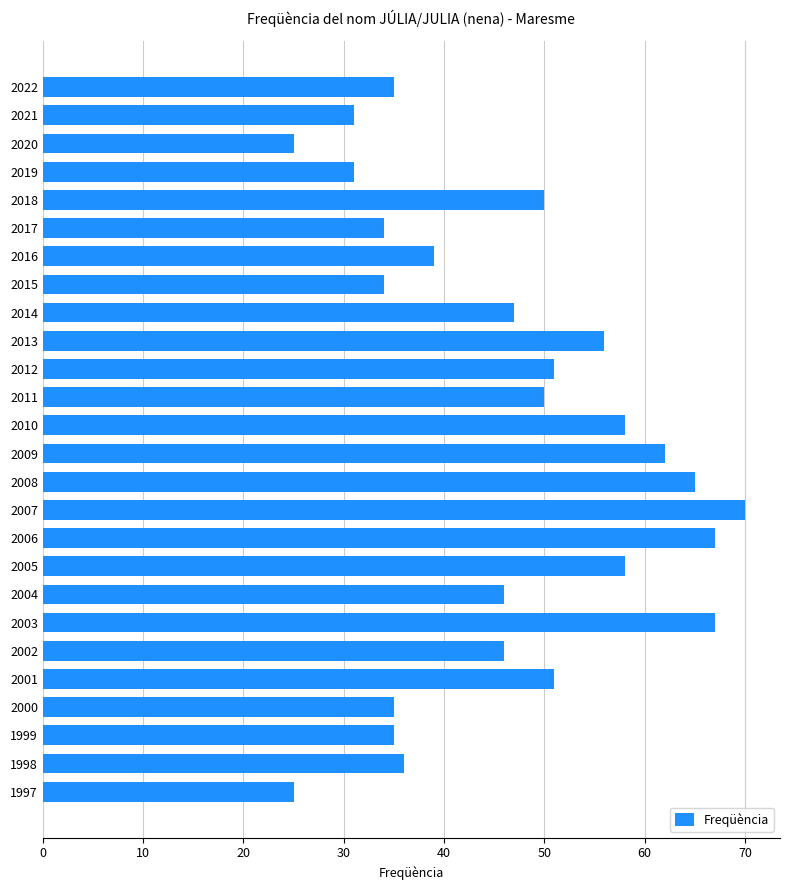

What is the difference between the maximum and second lowest values?

45